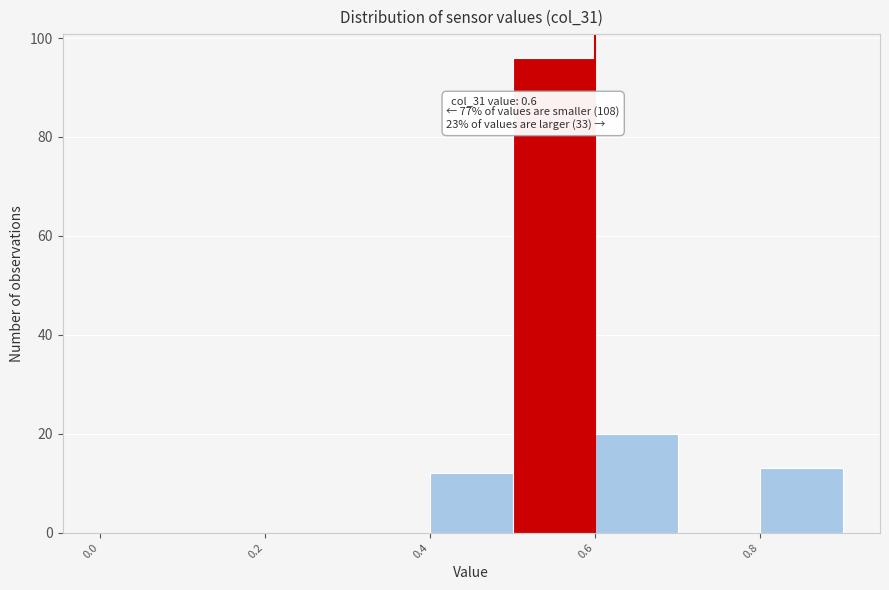

Which range on the x-axis has the tallest bar?

0.5 to 0.6